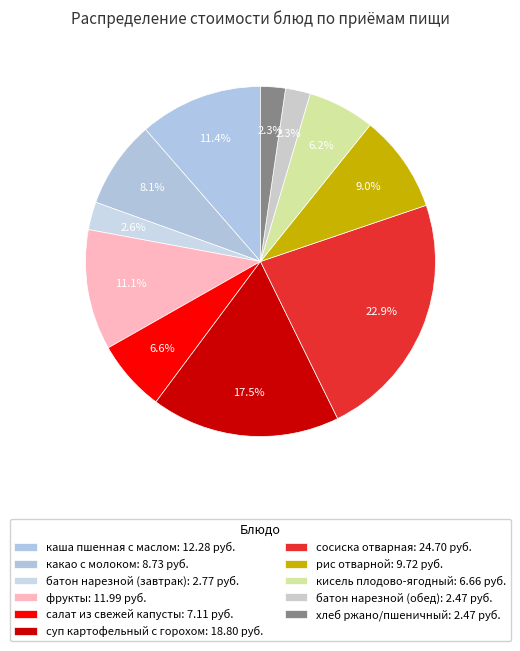

What portion of the pie excludes рис отварной?

91.0%